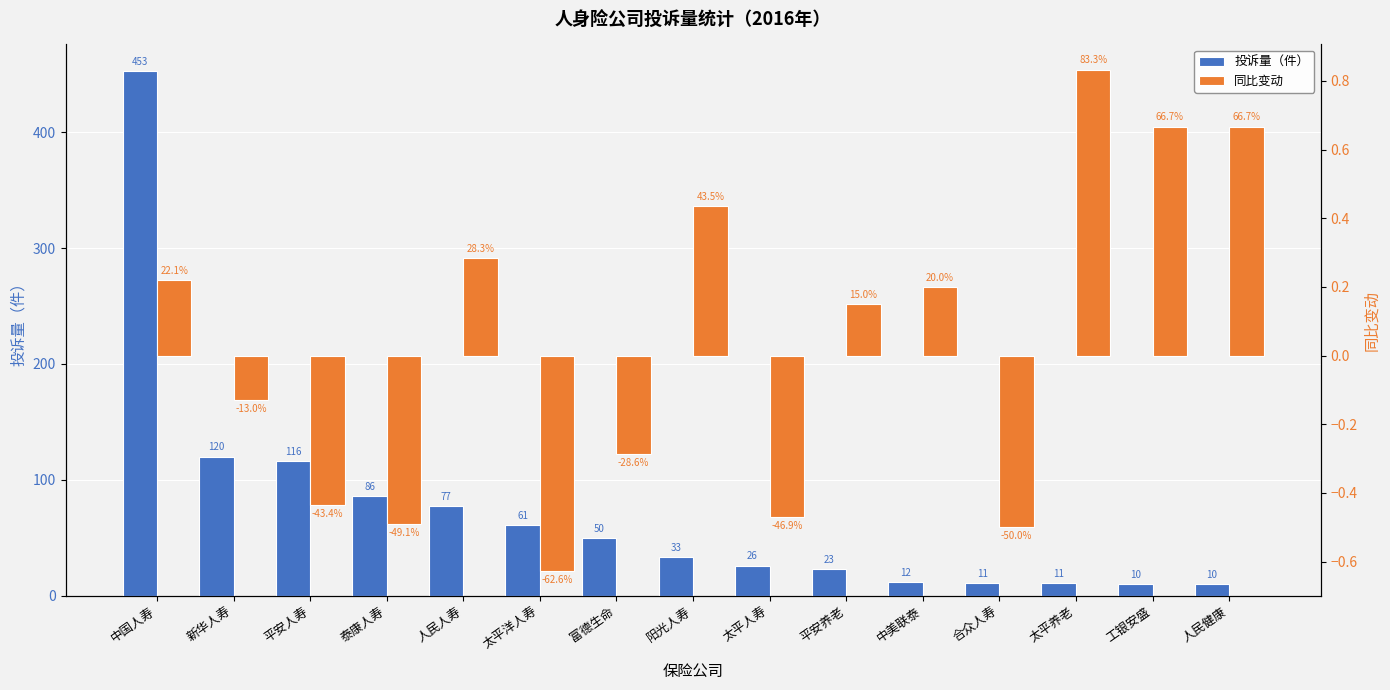

True or false: 同比变动 has a value of 0.3 at 人民人寿.

True